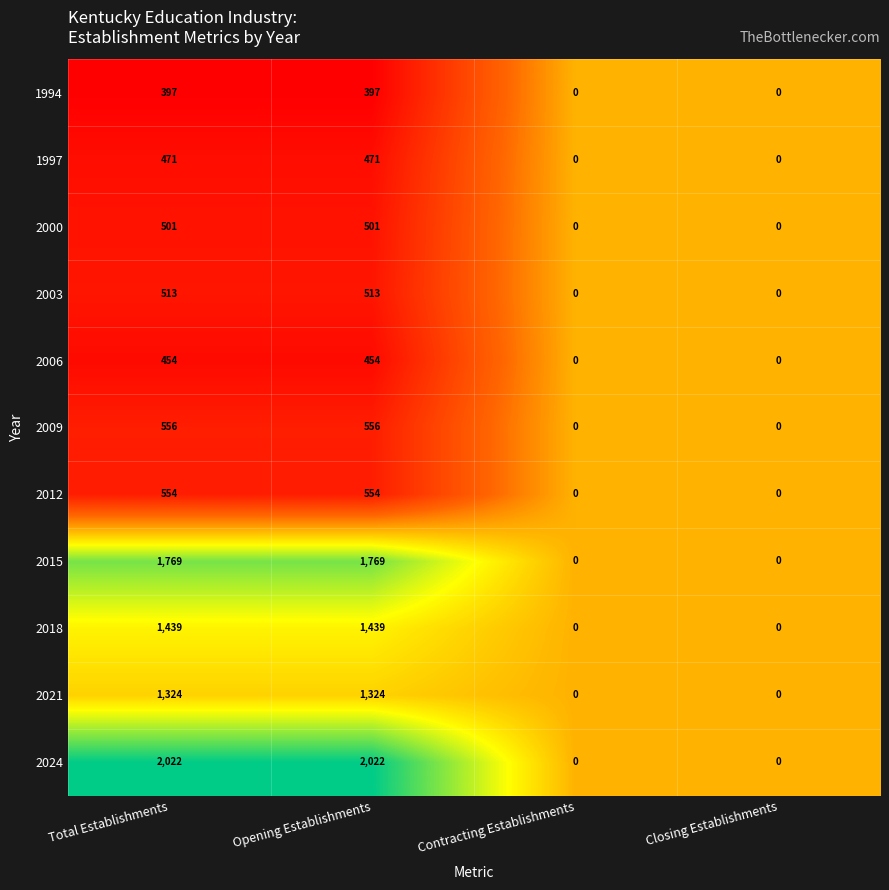

Is it true that 2000 equals 501 at Opening Establishments?

True